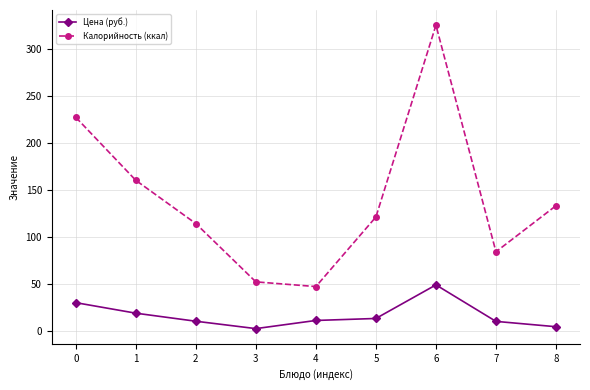

What is the spread (max minus min) of values at 8?

128.7